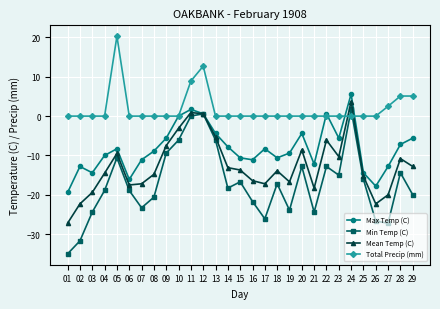

Count the number of categories in the chart.

29